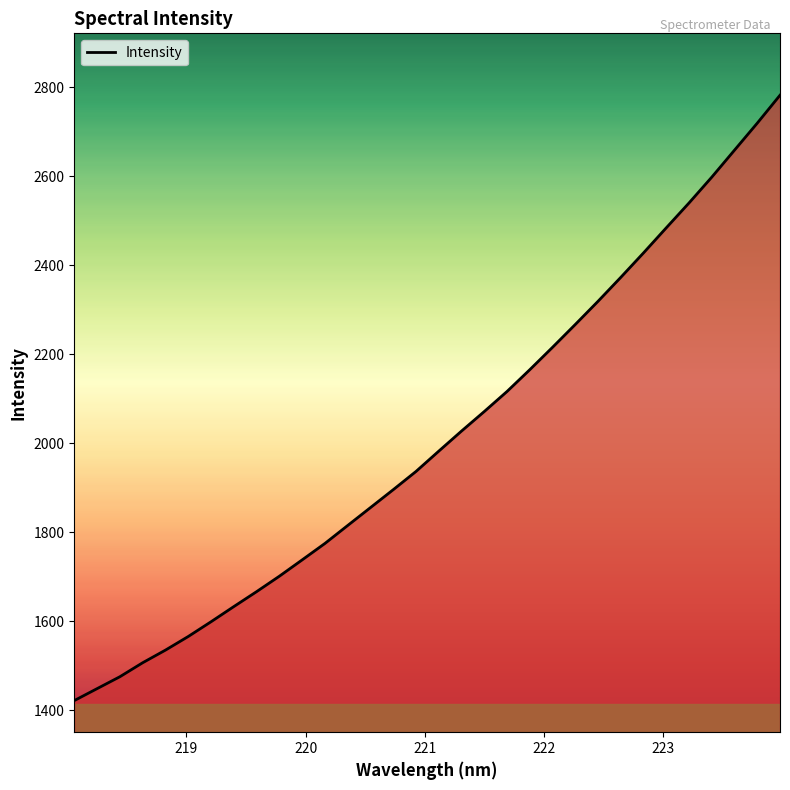

What is the difference between the maximum and minimum values?

1360.4